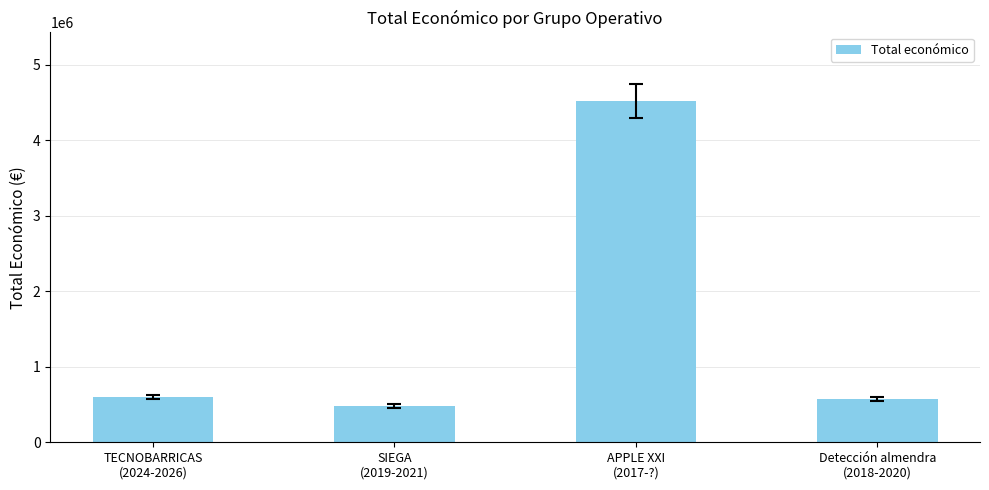

What position from the left is APPLE XXI
(2017-?)?

3